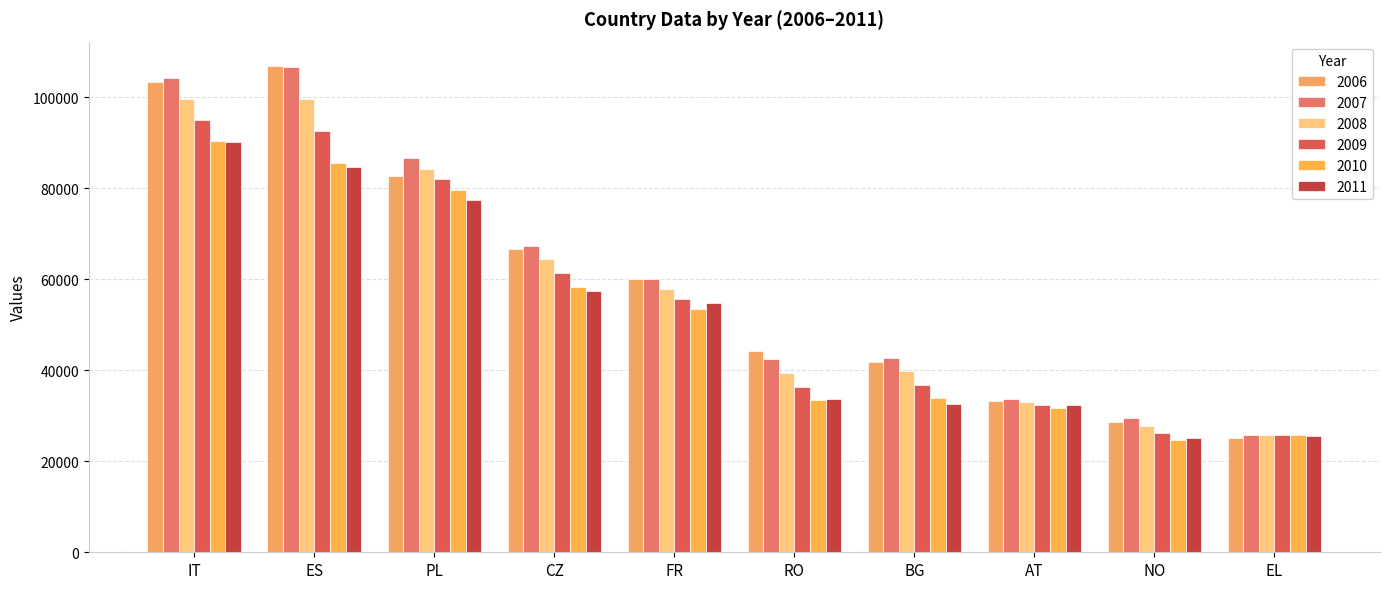

How many values in the 2010 series are below 53508?

5